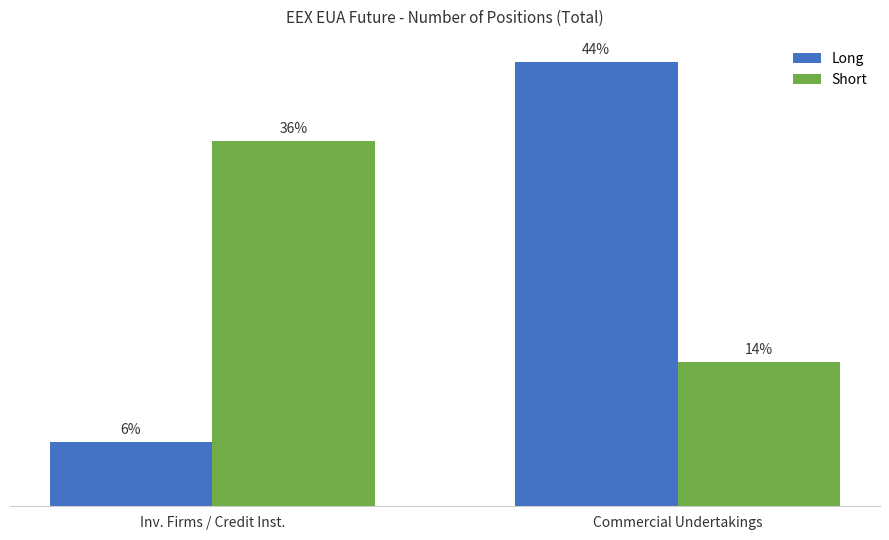

Does the chart contain stacked bars?

No